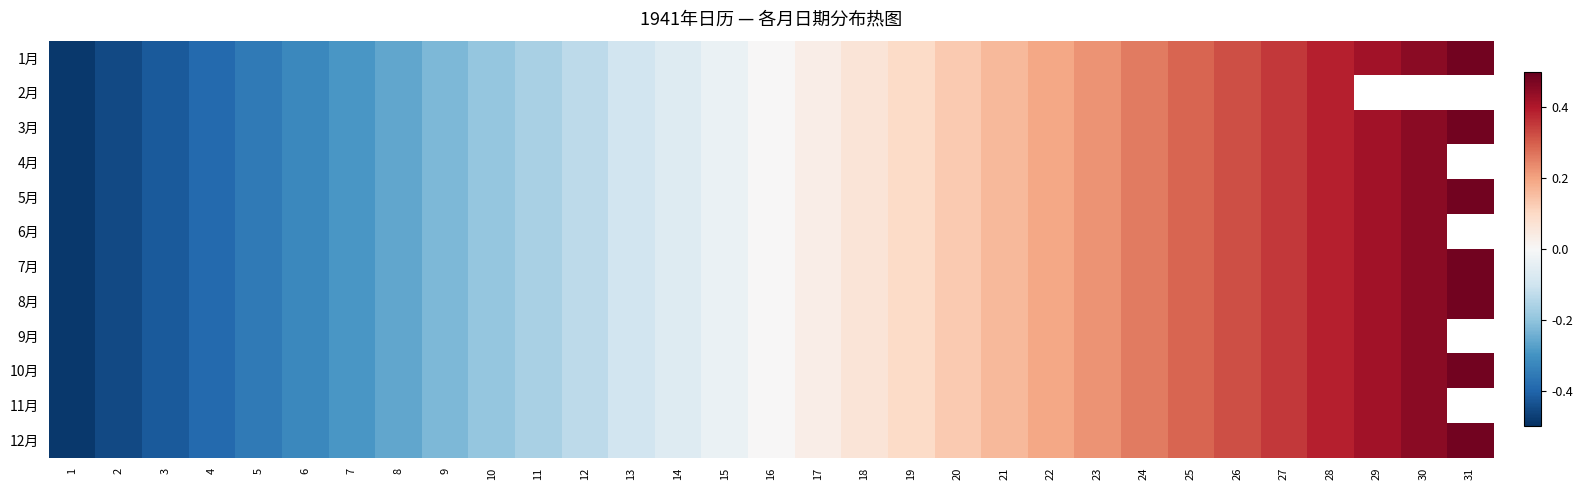

What is the total value across all series at 10?

-2.3